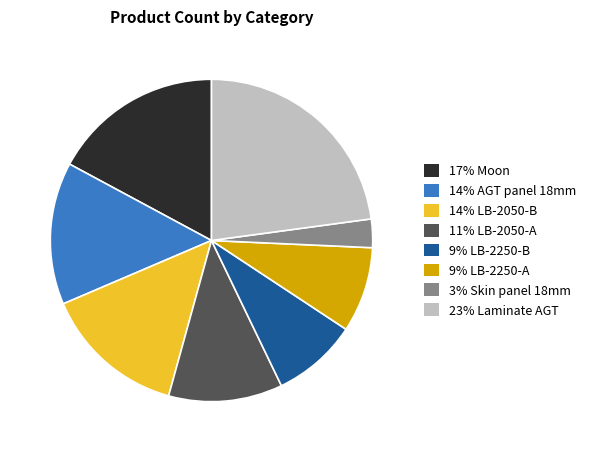

How many slices are in this pie chart?

8